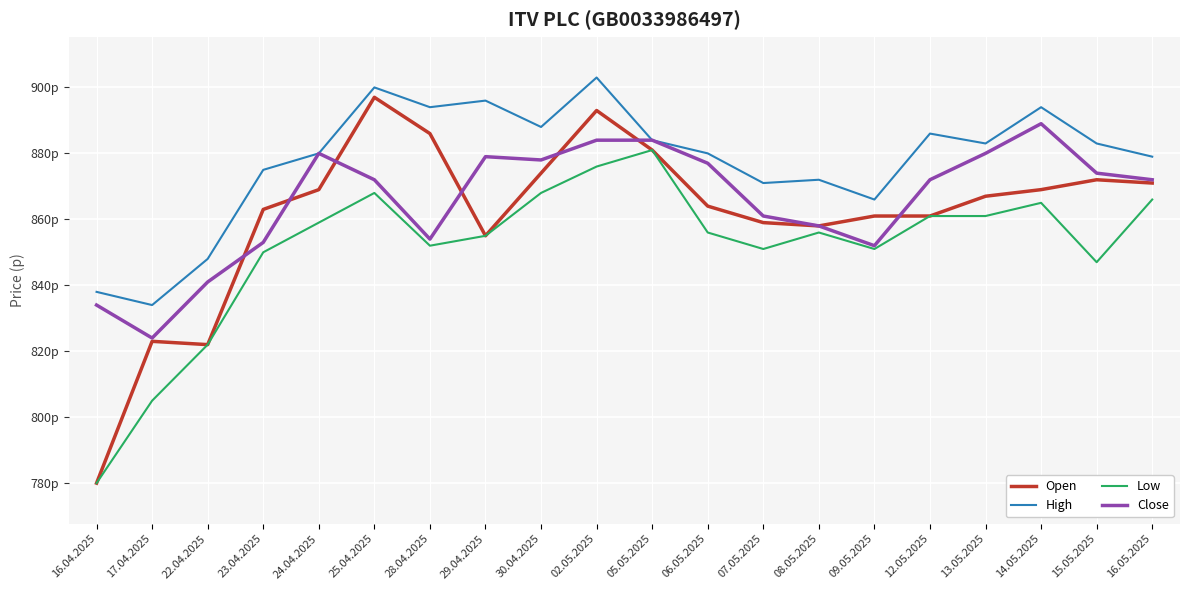

What is the label of the 8th point from the right?

07.05.2025